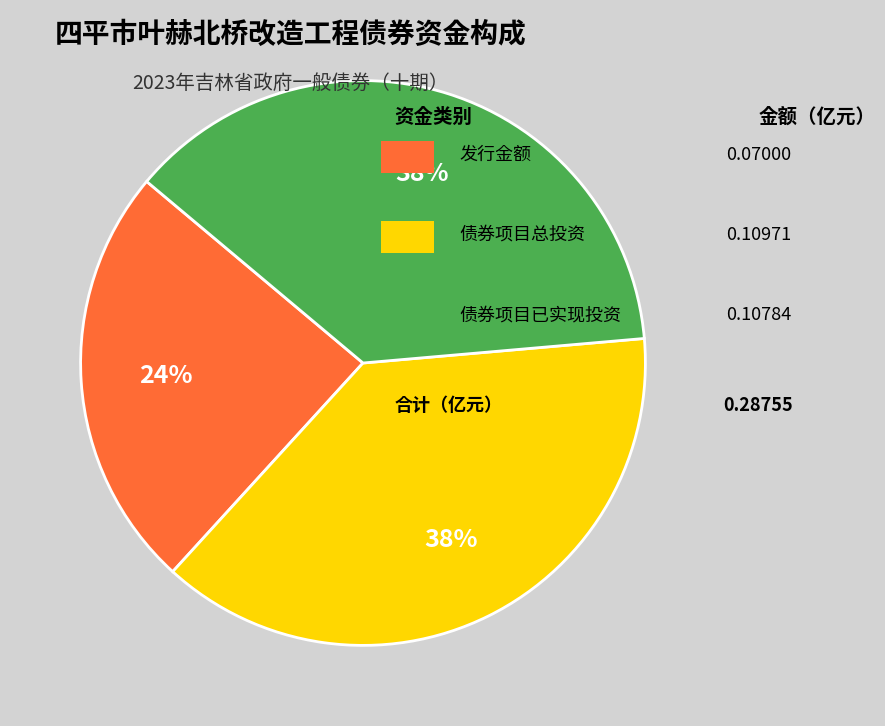

Count the number of slices in the pie.

3